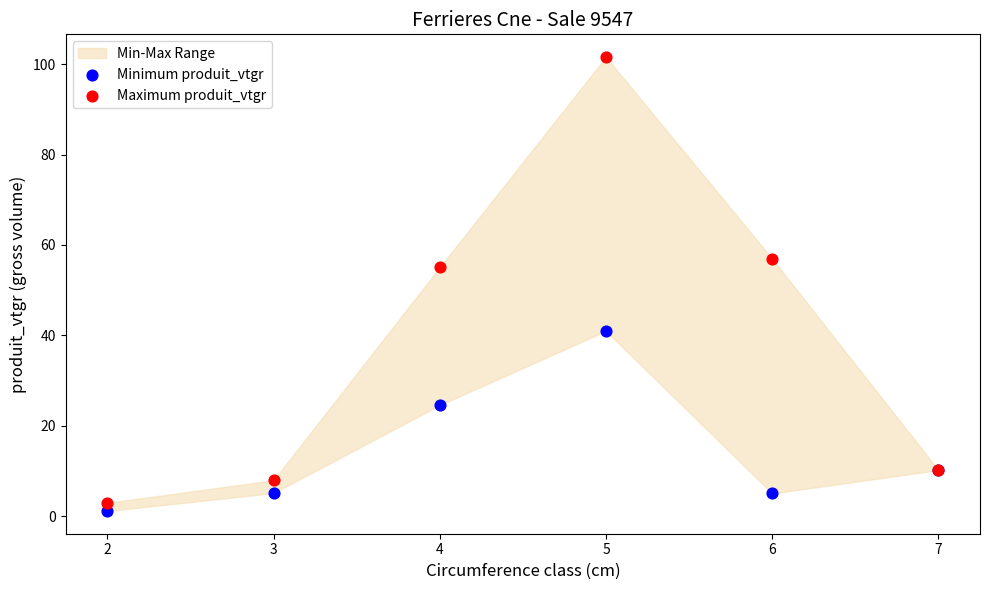

Which series contains the highest Y value?

Maximum produit_vtgr